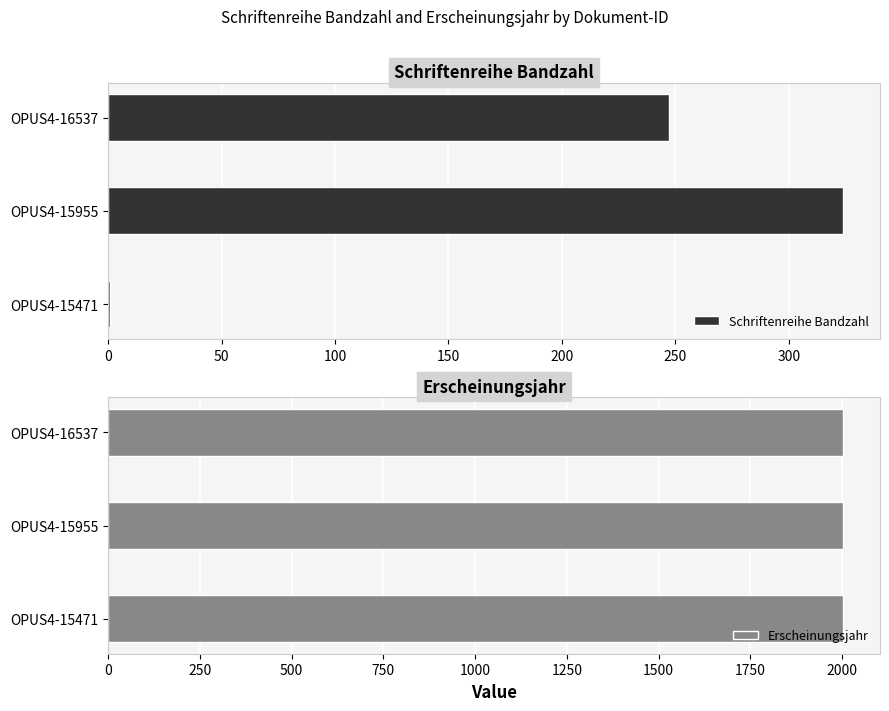

What is the sum of all Schriftenreihe Bandzahl values?

572